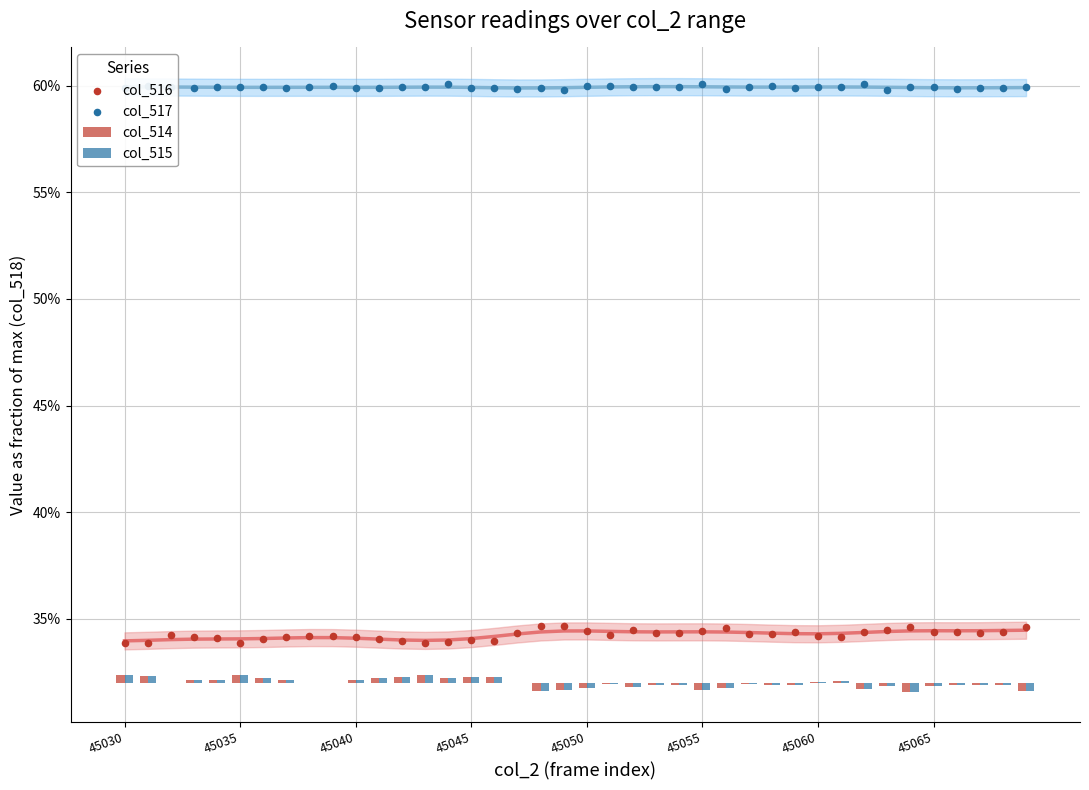

Which series contains the lowest Y value?

col_515